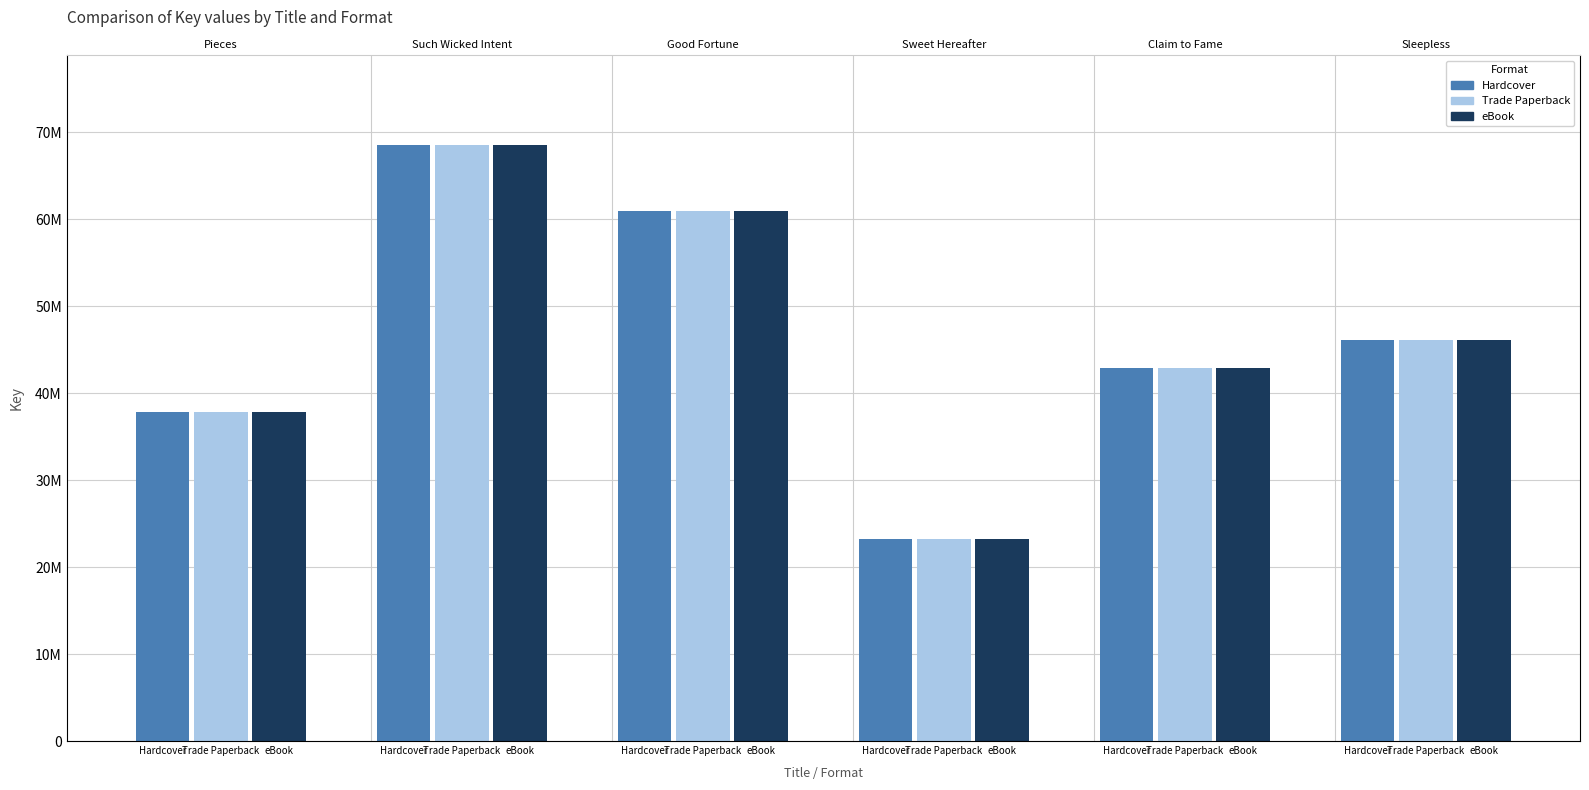

At Hardcover, list the series in order from largest to smallest.

Hardcover, Trade Paperback, eBook